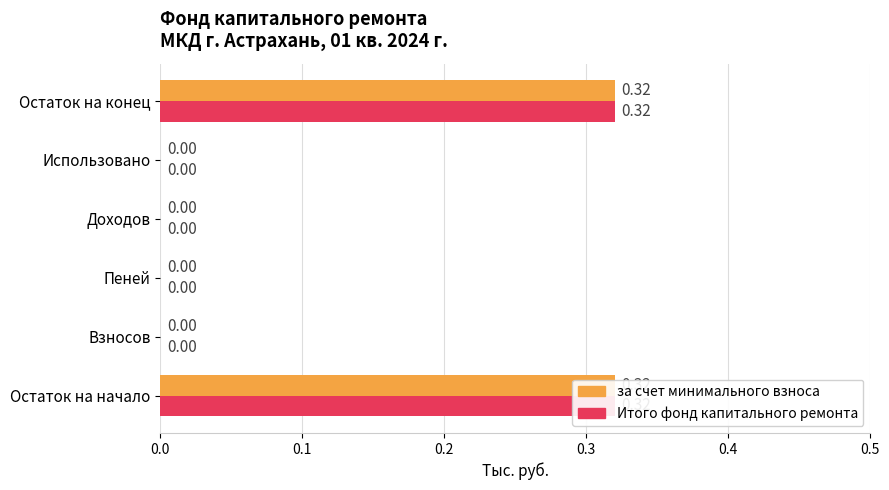

Reading right to left, what are all the values shown in this chart?

за счет минимального взноса: 0.3	0.0	0.0	0.0	0.0	0.3
Итого фонд капитального ремонта: 0.3	0.0	0.0	0.0	0.0	0.3